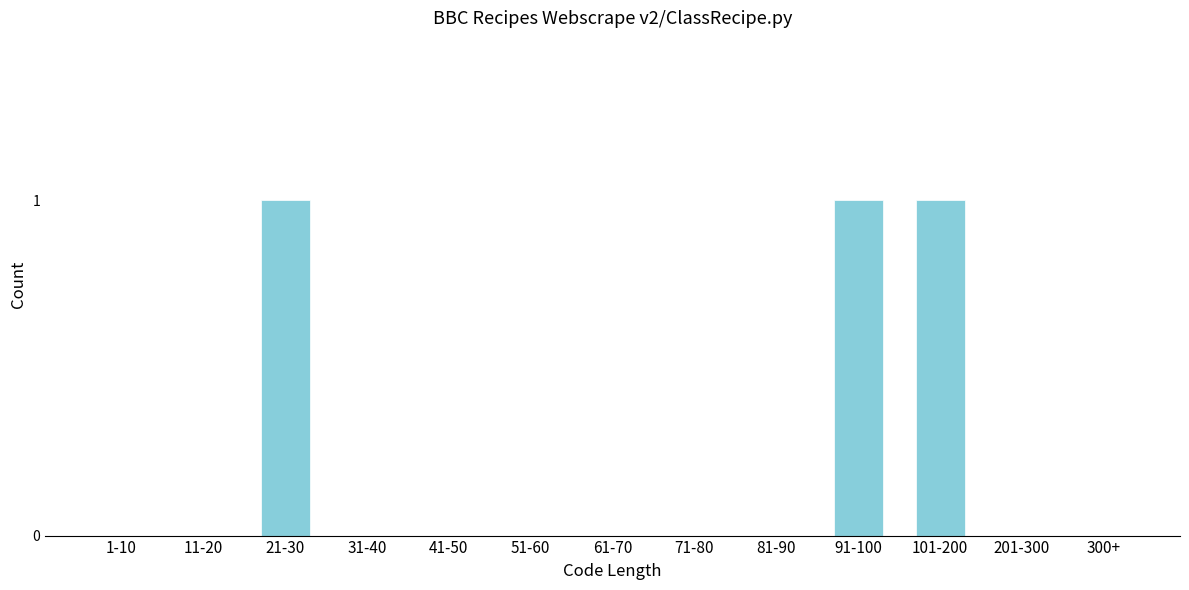

Reading left to right, extract all data points from this chart.

1-10=0	11-20=0	21-30=1	31-40=0	41-50=0	51-60=0	61-70=0	71-80=0	81-90=0	91-100=1	101-200=1	201-300=0	300+=0